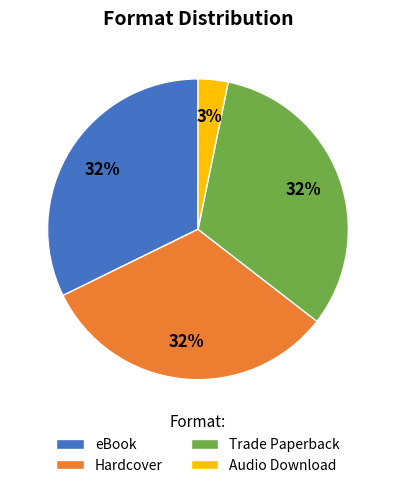

Is the sum of eBook and Hardcover greater than half?

Yes